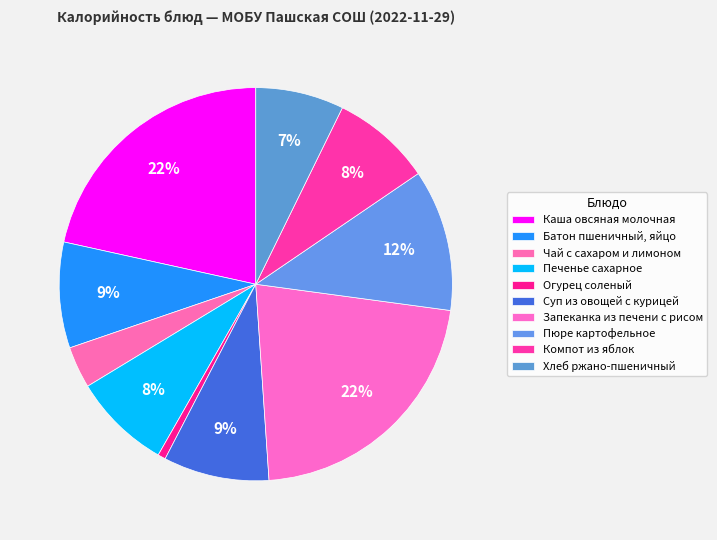

Does Пюре картофельное represent more than half of the total?

No